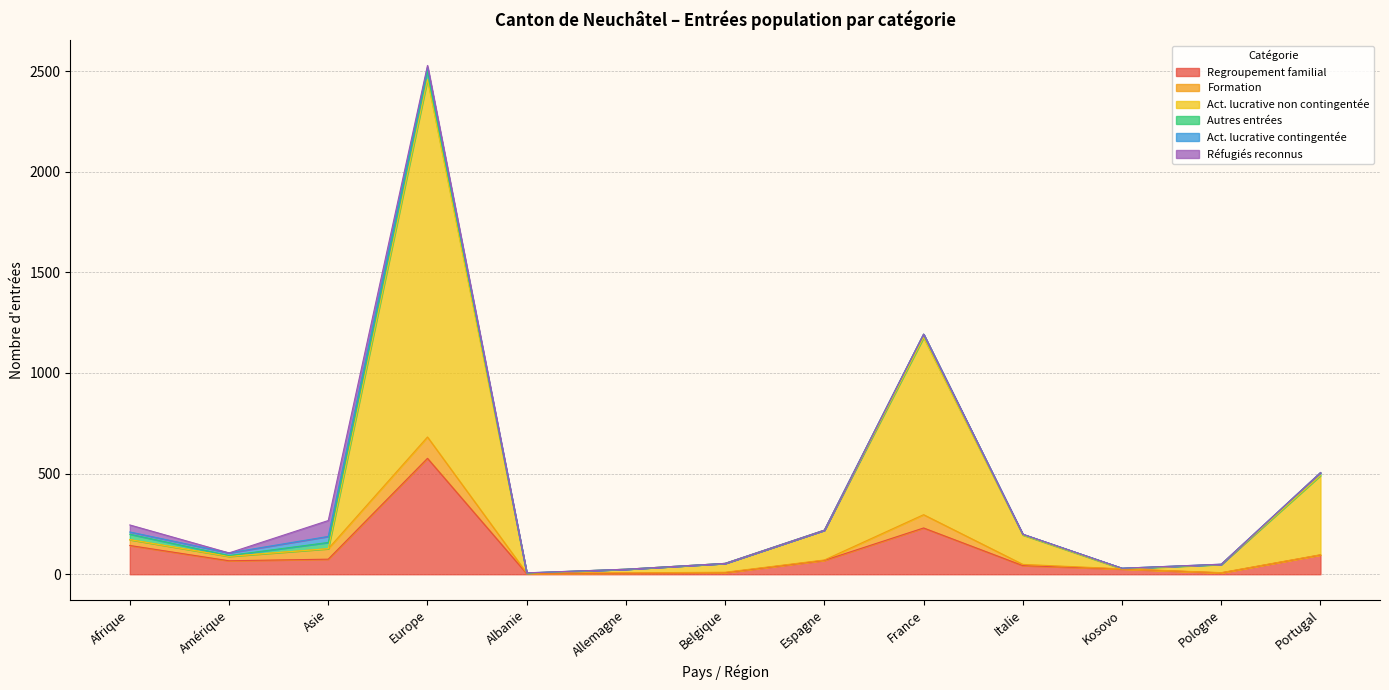

What is the maximum value shown in the chart?

1776